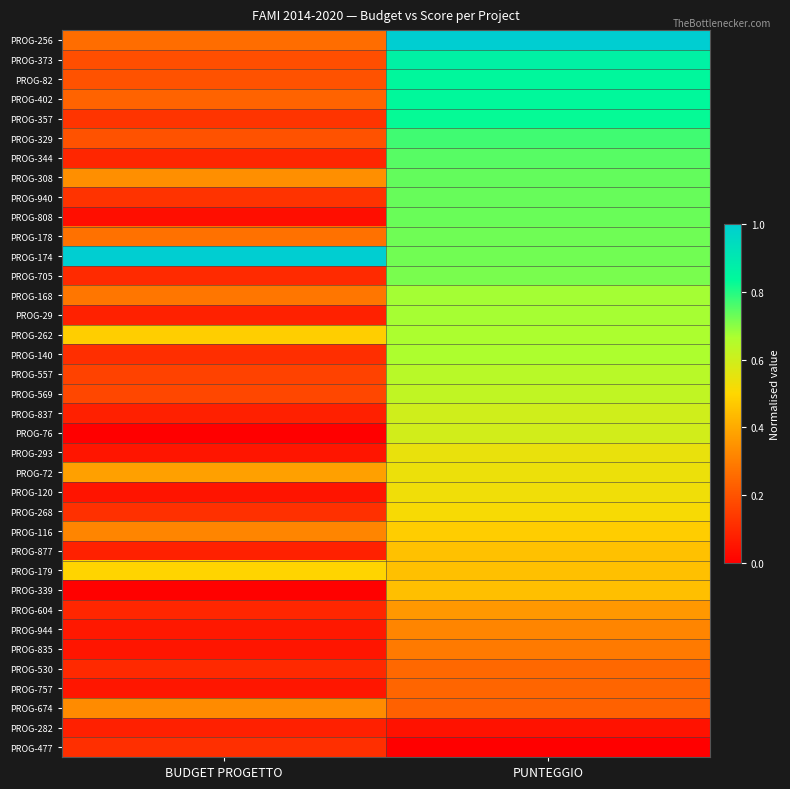

Reading left to right, transcribe all the data shown in this chart.

PROG-256: BUDGET PROGETTO=0.3	PUNTEGGIO=1.0
PROG-373: BUDGET PROGETTO=0.2	PUNTEGGIO=0.9
PROG-82: BUDGET PROGETTO=0.2	PUNTEGGIO=0.8
PROG-402: BUDGET PROGETTO=0.2	PUNTEGGIO=0.8
PROG-357: BUDGET PROGETTO=0.1	PUNTEGGIO=0.8
PROG-329: BUDGET PROGETTO=0.2	PUNTEGGIO=0.8
PROG-344: BUDGET PROGETTO=0.1	PUNTEGGIO=0.7
PROG-308: BUDGET PROGETTO=0.3	PUNTEGGIO=0.7
PROG-940: BUDGET PROGETTO=0.1	PUNTEGGIO=0.7
PROG-808: BUDGET PROGETTO=0.0	PUNTEGGIO=0.7
PROG-178: BUDGET PROGETTO=0.3	PUNTEGGIO=0.7
PROG-174: BUDGET PROGETTO=1.0	PUNTEGGIO=0.7
PROG-705: BUDGET PROGETTO=0.1	PUNTEGGIO=0.7
PROG-168: BUDGET PROGETTO=0.3	PUNTEGGIO=0.7
PROG-29: BUDGET PROGETTO=0.1	PUNTEGGIO=0.7
PROG-262: BUDGET PROGETTO=0.5	PUNTEGGIO=0.7
PROG-140: BUDGET PROGETTO=0.1	PUNTEGGIO=0.7
PROG-557: BUDGET PROGETTO=0.2	PUNTEGGIO=0.6
PROG-569: BUDGET PROGETTO=0.2	PUNTEGGIO=0.6
PROG-837: BUDGET PROGETTO=0.1	PUNTEGGIO=0.6
PROG-76: BUDGET PROGETTO=0.0	PUNTEGGIO=0.6
PROG-293: BUDGET PROGETTO=0.1	PUNTEGGIO=0.5
PROG-72: BUDGET PROGETTO=0.4	PUNTEGGIO=0.5
PROG-120: BUDGET PROGETTO=0.0	PUNTEGGIO=0.5
PROG-268: BUDGET PROGETTO=0.1	PUNTEGGIO=0.5
PROG-116: BUDGET PROGETTO=0.3	PUNTEGGIO=0.5
PROG-877: BUDGET PROGETTO=0.1	PUNTEGGIO=0.5
PROG-179: BUDGET PROGETTO=0.5	PUNTEGGIO=0.4
PROG-339: BUDGET PROGETTO=0.0	PUNTEGGIO=0.4
PROG-604: BUDGET PROGETTO=0.1	PUNTEGGIO=0.4
PROG-944: BUDGET PROGETTO=0.1	PUNTEGGIO=0.3
PROG-835: BUDGET PROGETTO=0.1	PUNTEGGIO=0.3
PROG-530: BUDGET PROGETTO=0.1	PUNTEGGIO=0.3
PROG-757: BUDGET PROGETTO=0.1	PUNTEGGIO=0.2
PROG-674: BUDGET PROGETTO=0.3	PUNTEGGIO=0.2
PROG-282: BUDGET PROGETTO=0.1	PUNTEGGIO=0.0
PROG-477: BUDGET PROGETTO=0.1	PUNTEGGIO=0.0